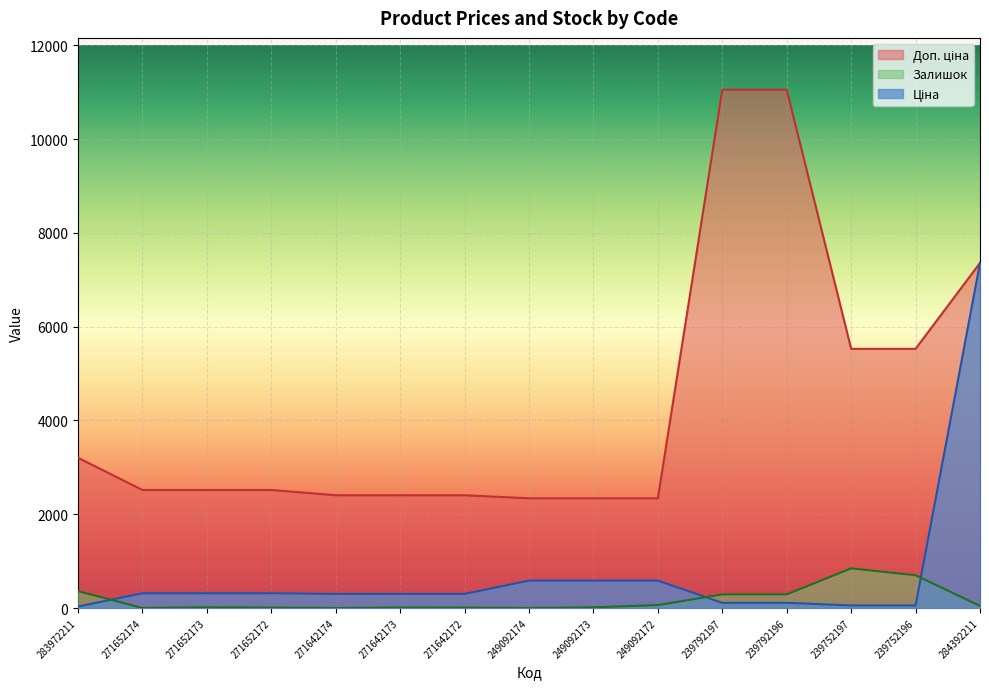

The Залишок series shows 0.0 at 271642174. True or false?

True